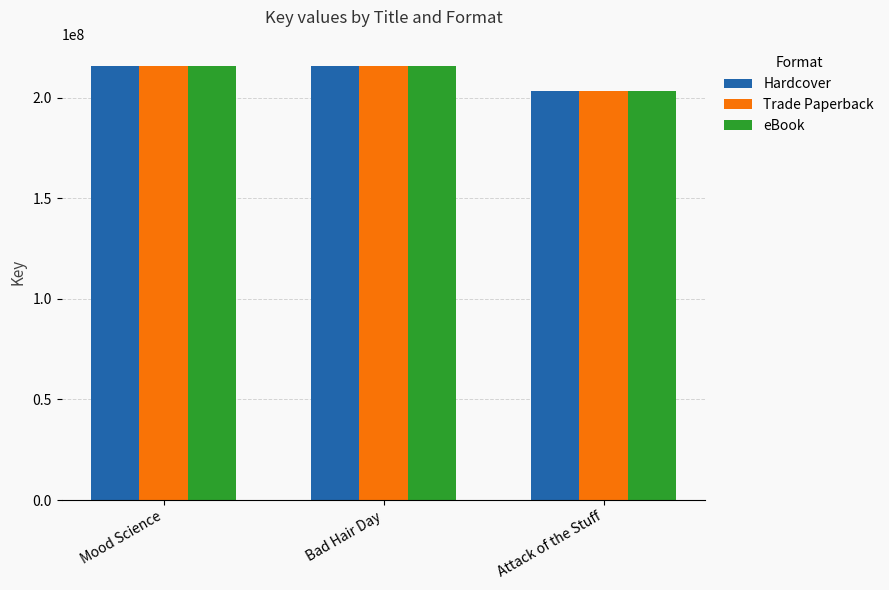

What is the label of the 1st bar from the left?

Mood Science